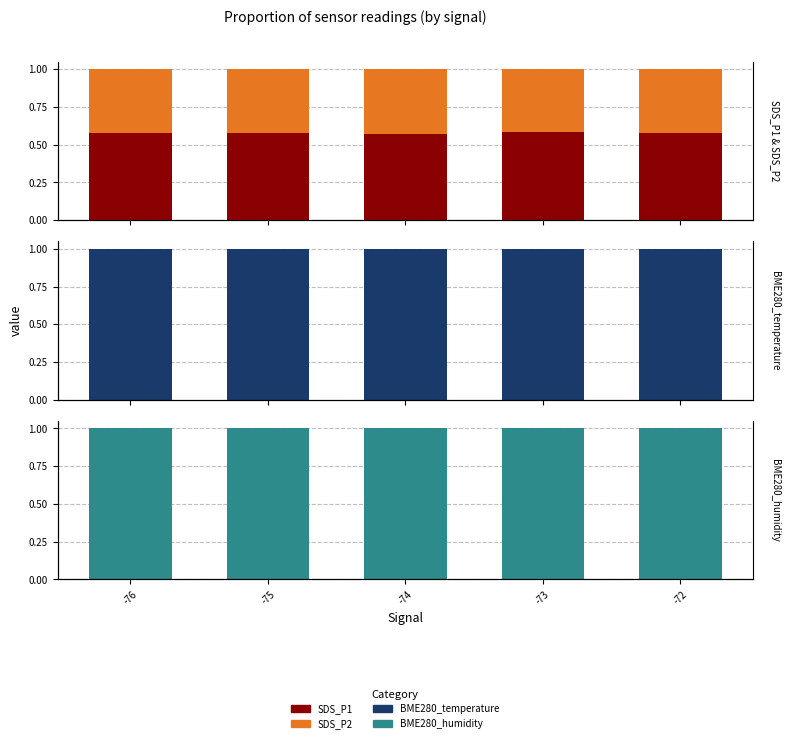

Reading left to right, list all the values displayed in this chart.

SDS_P1: 0.6	0.6	0.6	0.6	0.6
SDS_P2: 0.4	0.4	0.4	0.4	0.4
BME280_temperature: 1.0	1.0	1.0	1.0	1.0
BME280_humidity: 1.0	1.0	1.0	1.0	1.0